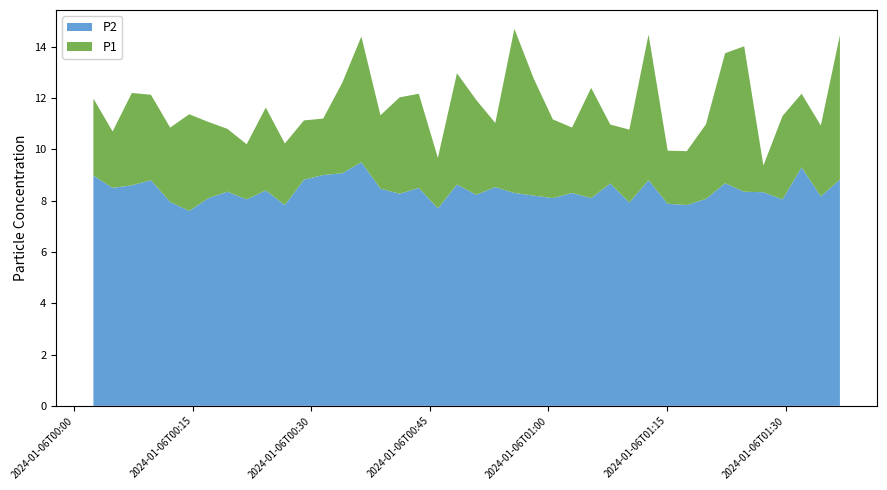

Does the chart have visible grid lines?

No